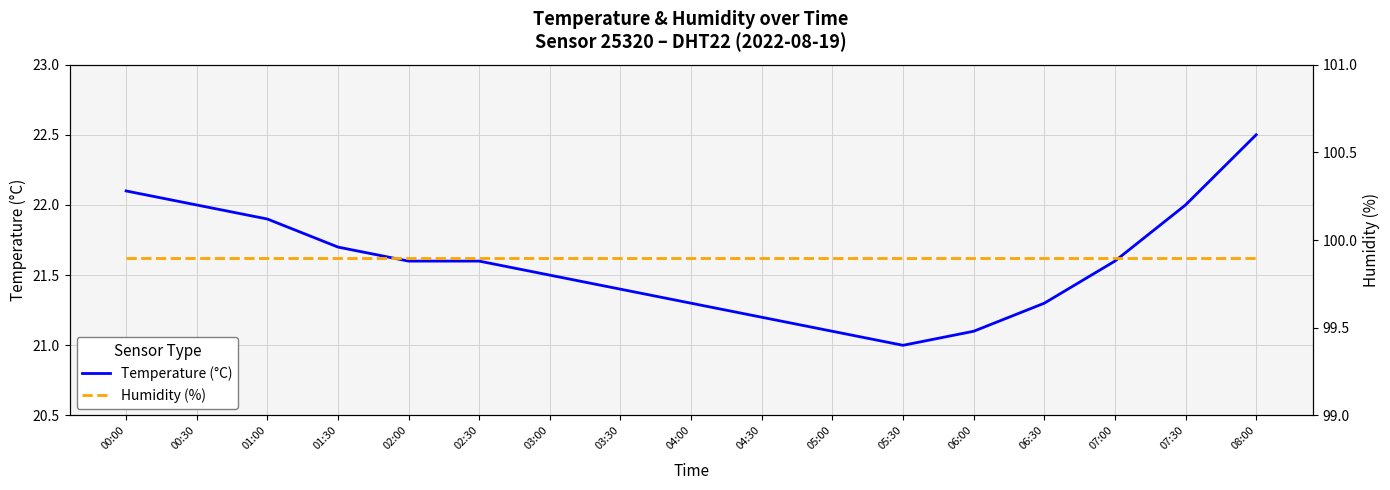

What is the highest value of the Humidity (%) series?

99.9